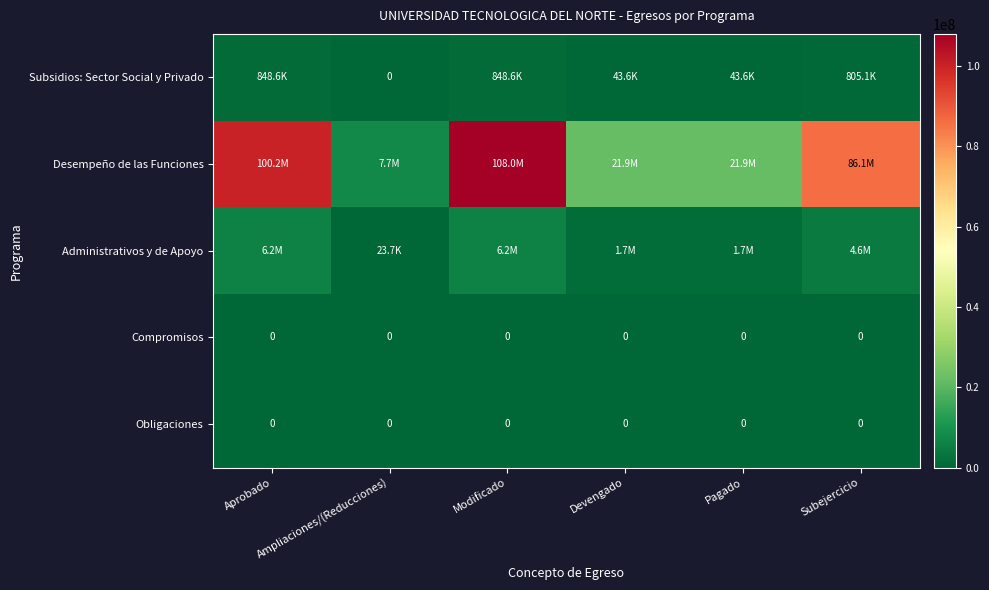

Between Pagado and Subejercicio, which series saw the biggest shift?

Desempeño de las Funciones